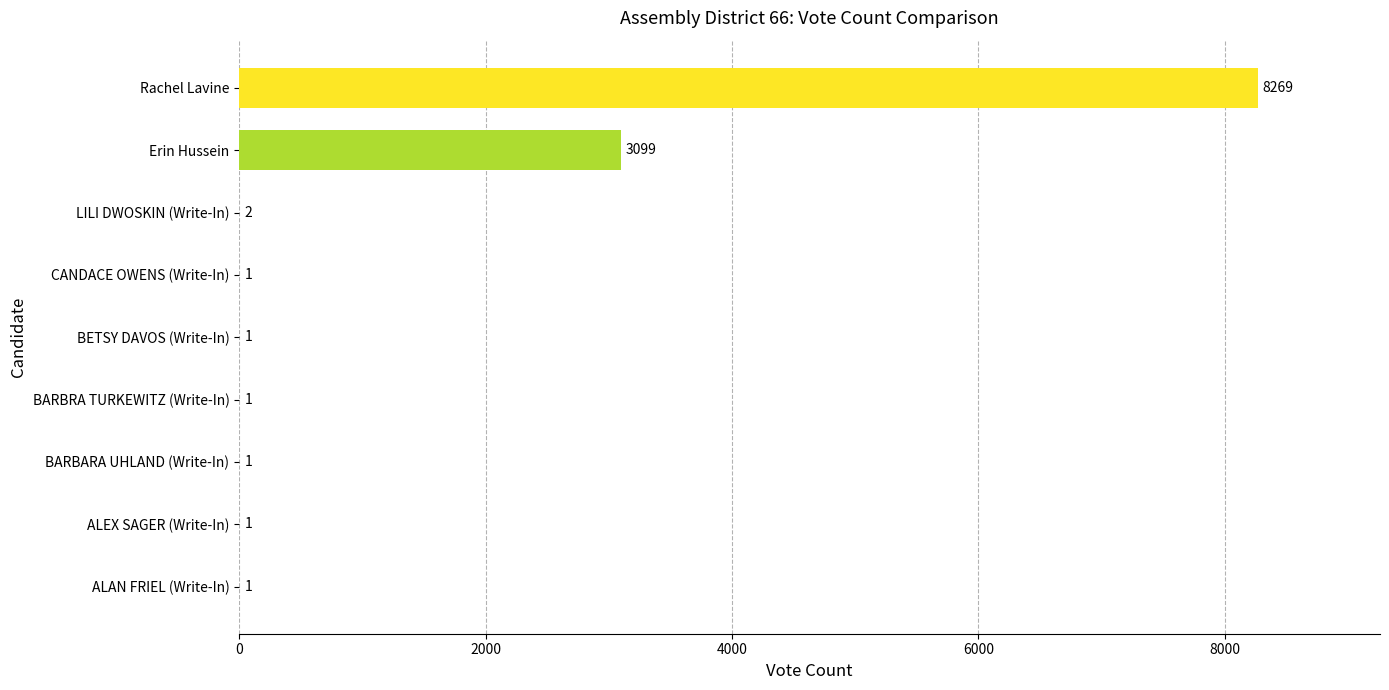

The chart shows a value of 1 at CANDACE OWENS (Write-In). True or false?

True